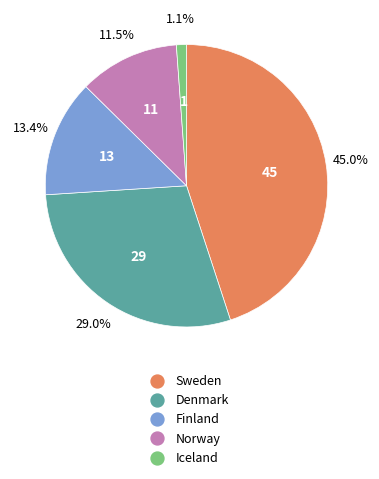

To the nearest percent, what is the difference between the largest and smallest slice percentages?

44%